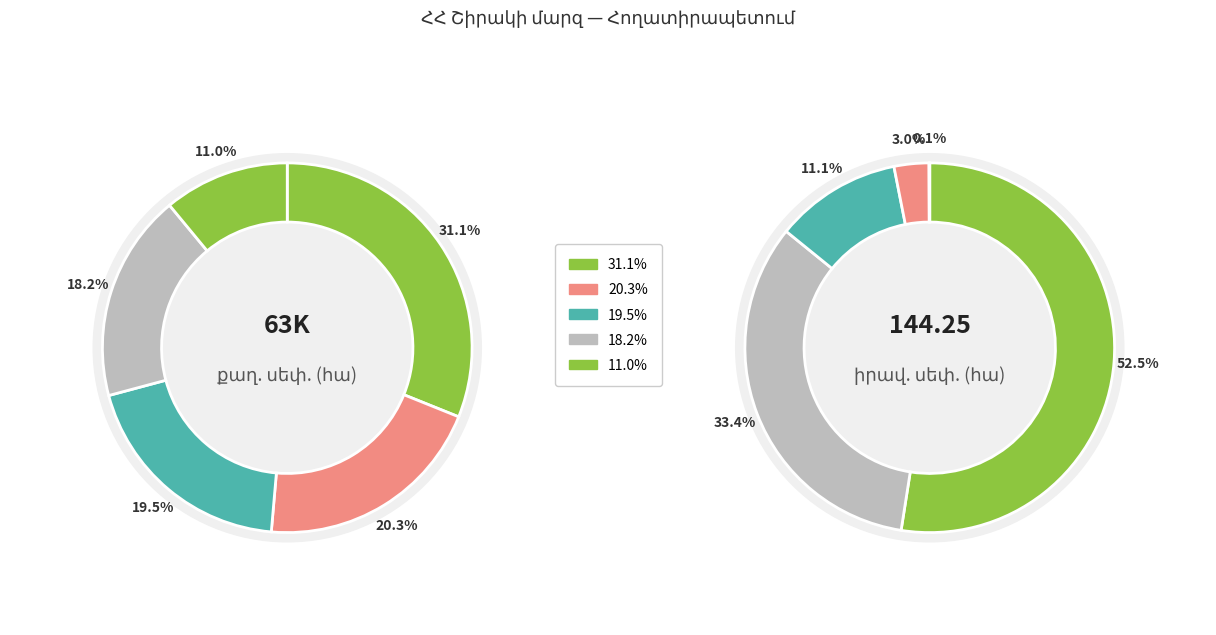

Does any single category account for the majority?

Yes